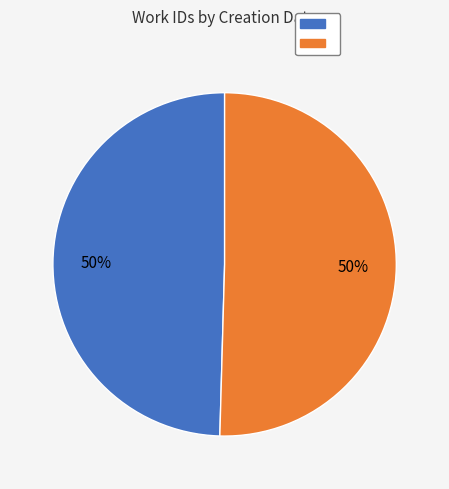

To the nearest percent, what is the average slice percentage?

50%